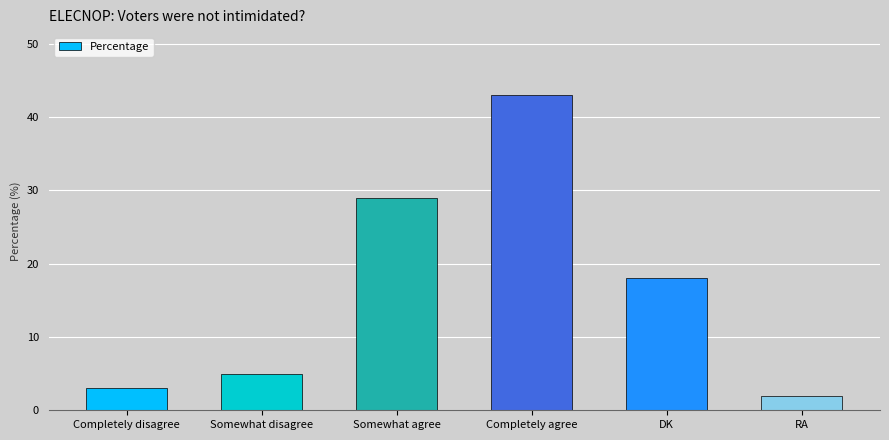

What is the sum of the values at Completely disagree and RA?

5